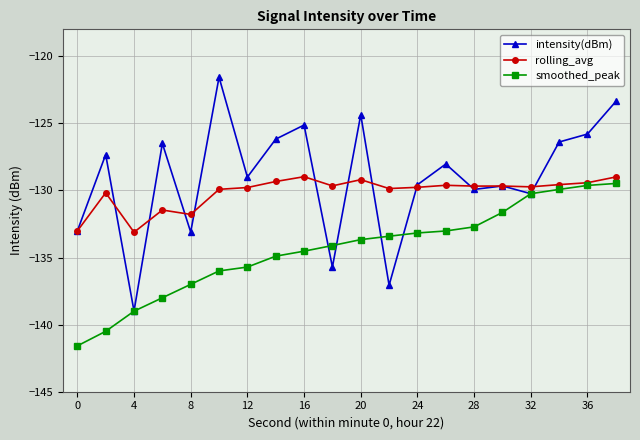

What is the value of the rolling_avg point at the 20th from the left?

-129.0